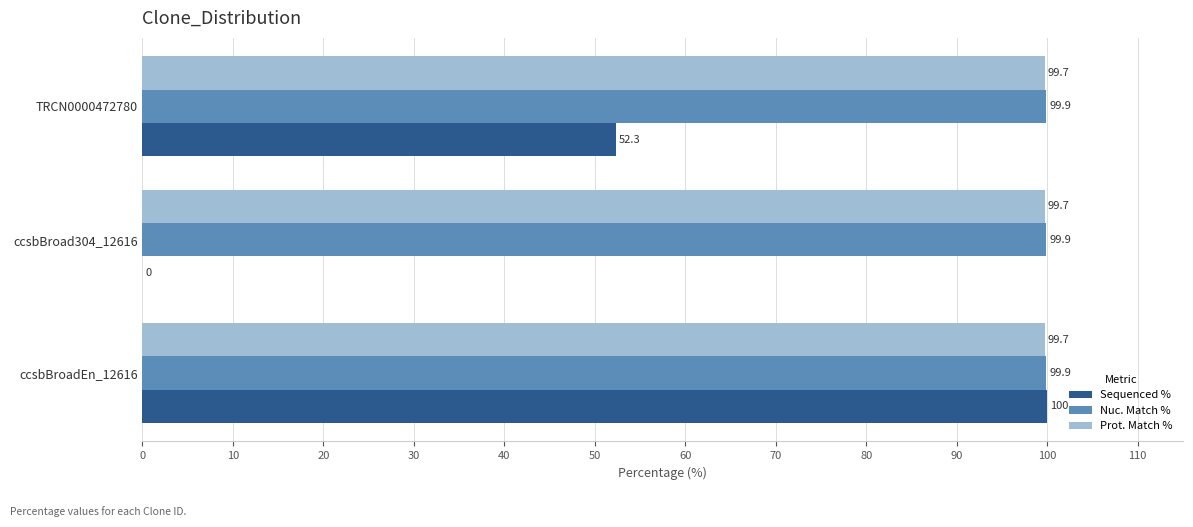

Where is Sequenced % nearest to the value 50?

TRCN0000472780